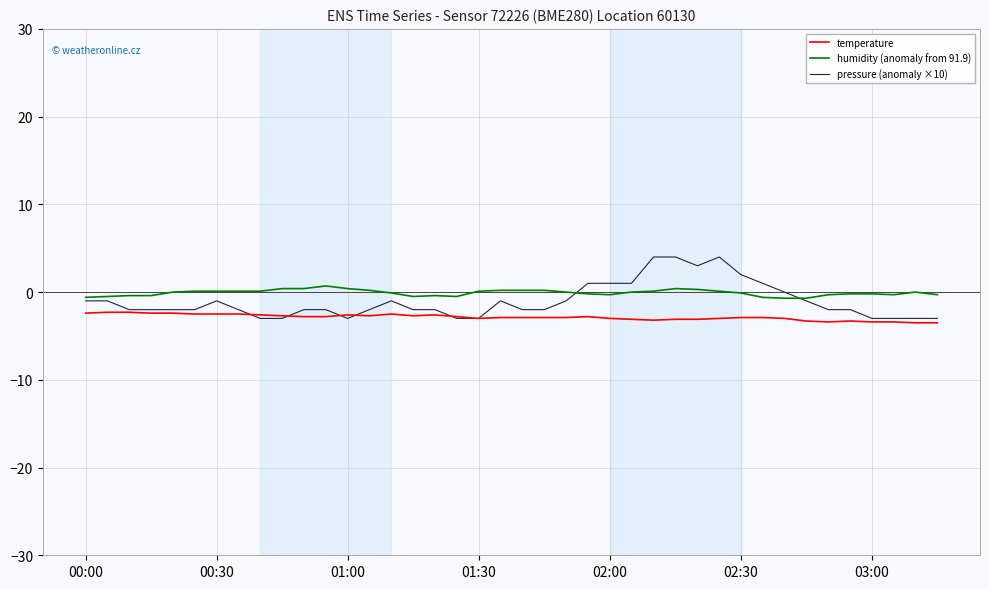

What is the smallest value displayed?

-3.5